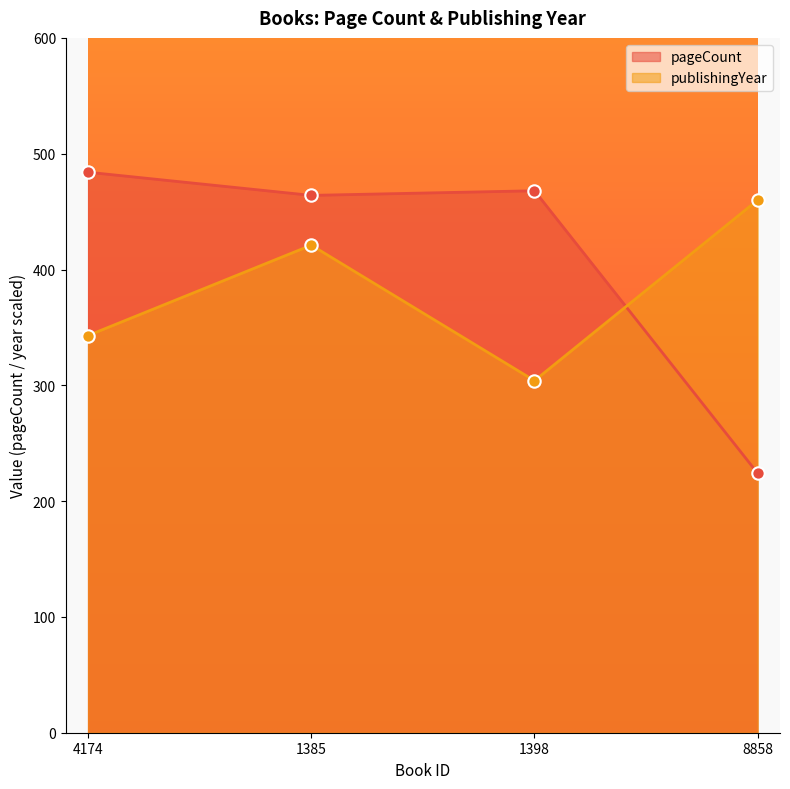

Which series has the largest total across all categories?

pageCount